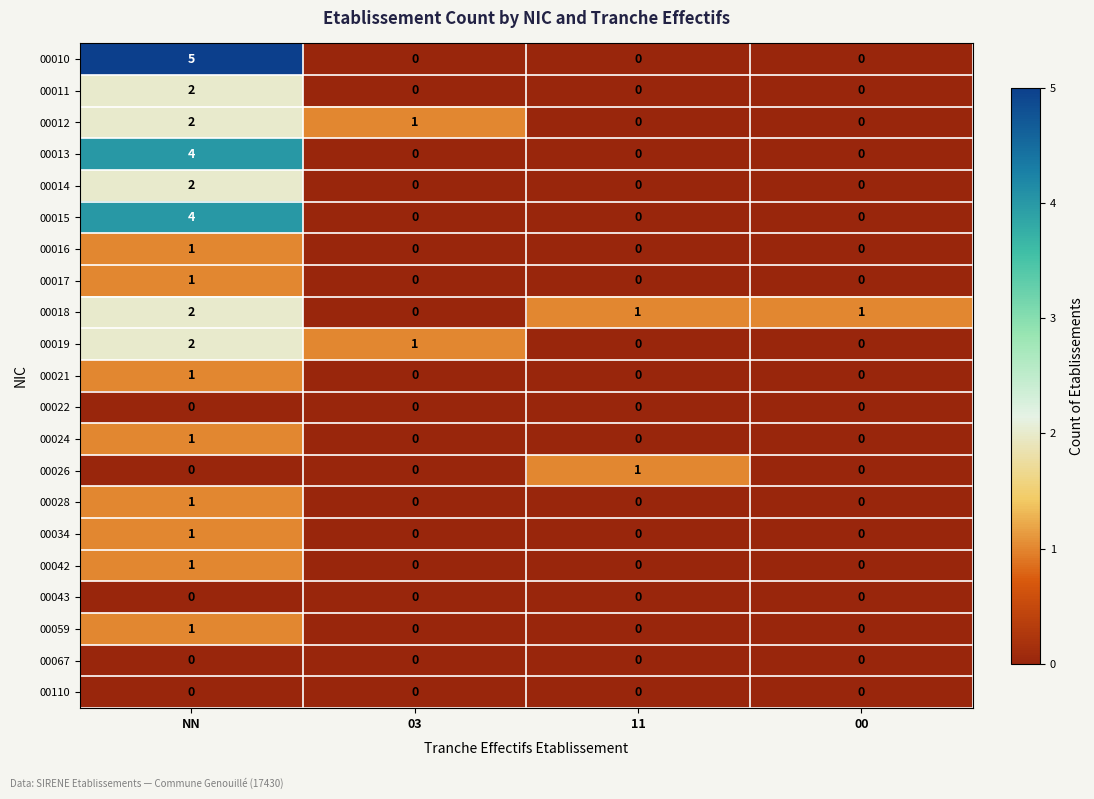

How many series are shown in this chart?

21